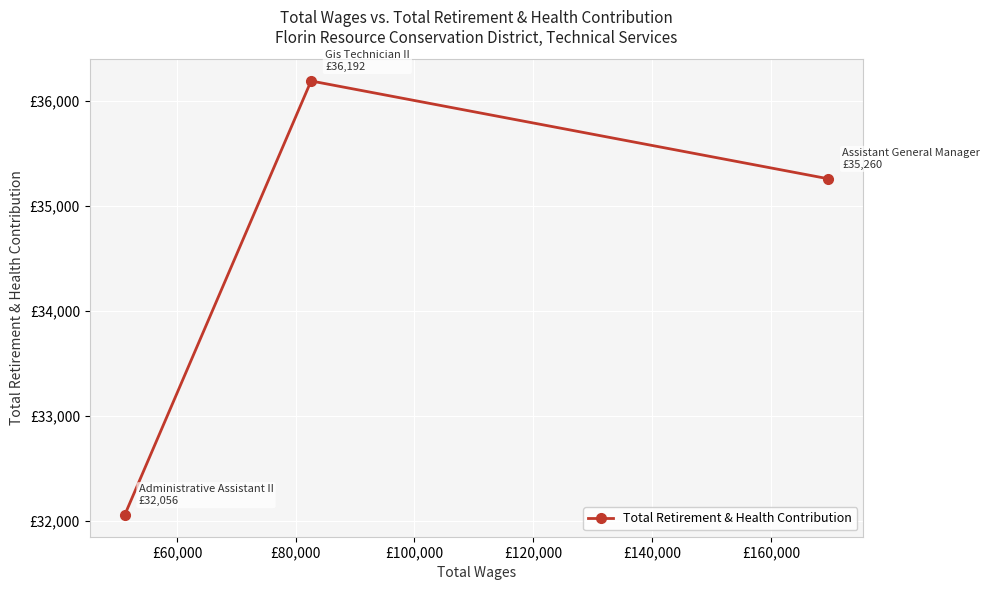

What is the difference between the maximum and minimum values?

4136